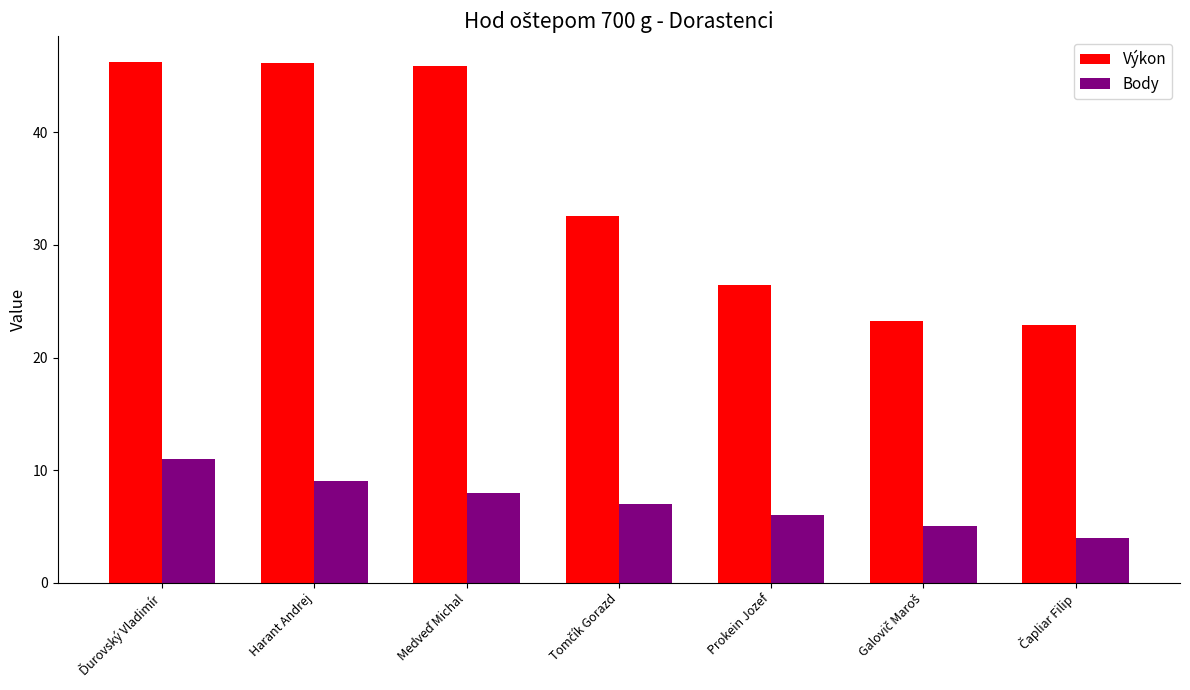

How many data points in Výkon are above 32?

4